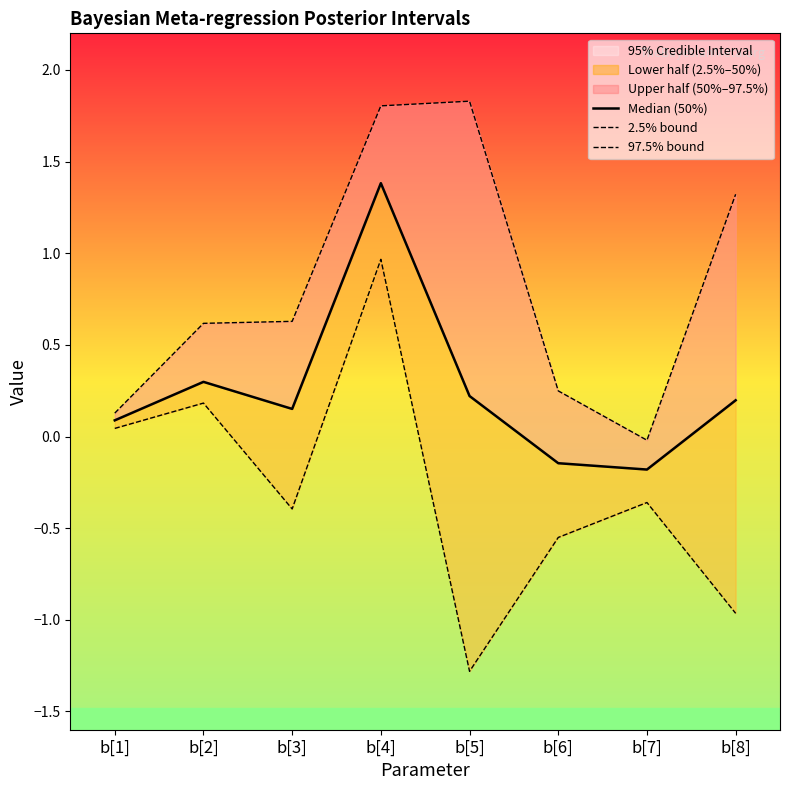

Which series has the largest range (max minus min)?

2.5% bound